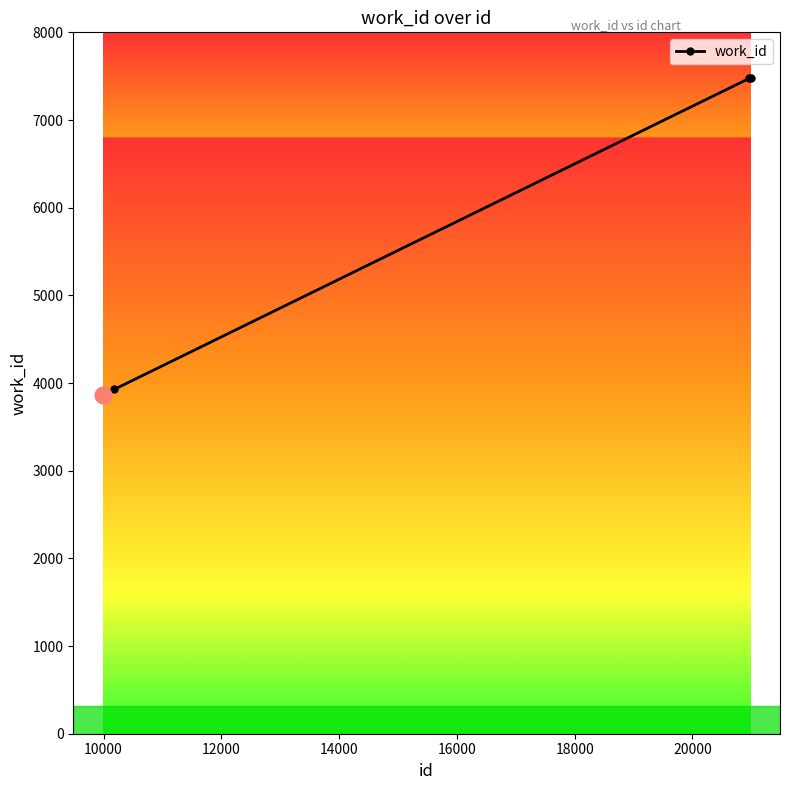

How many values are below 7476?

2